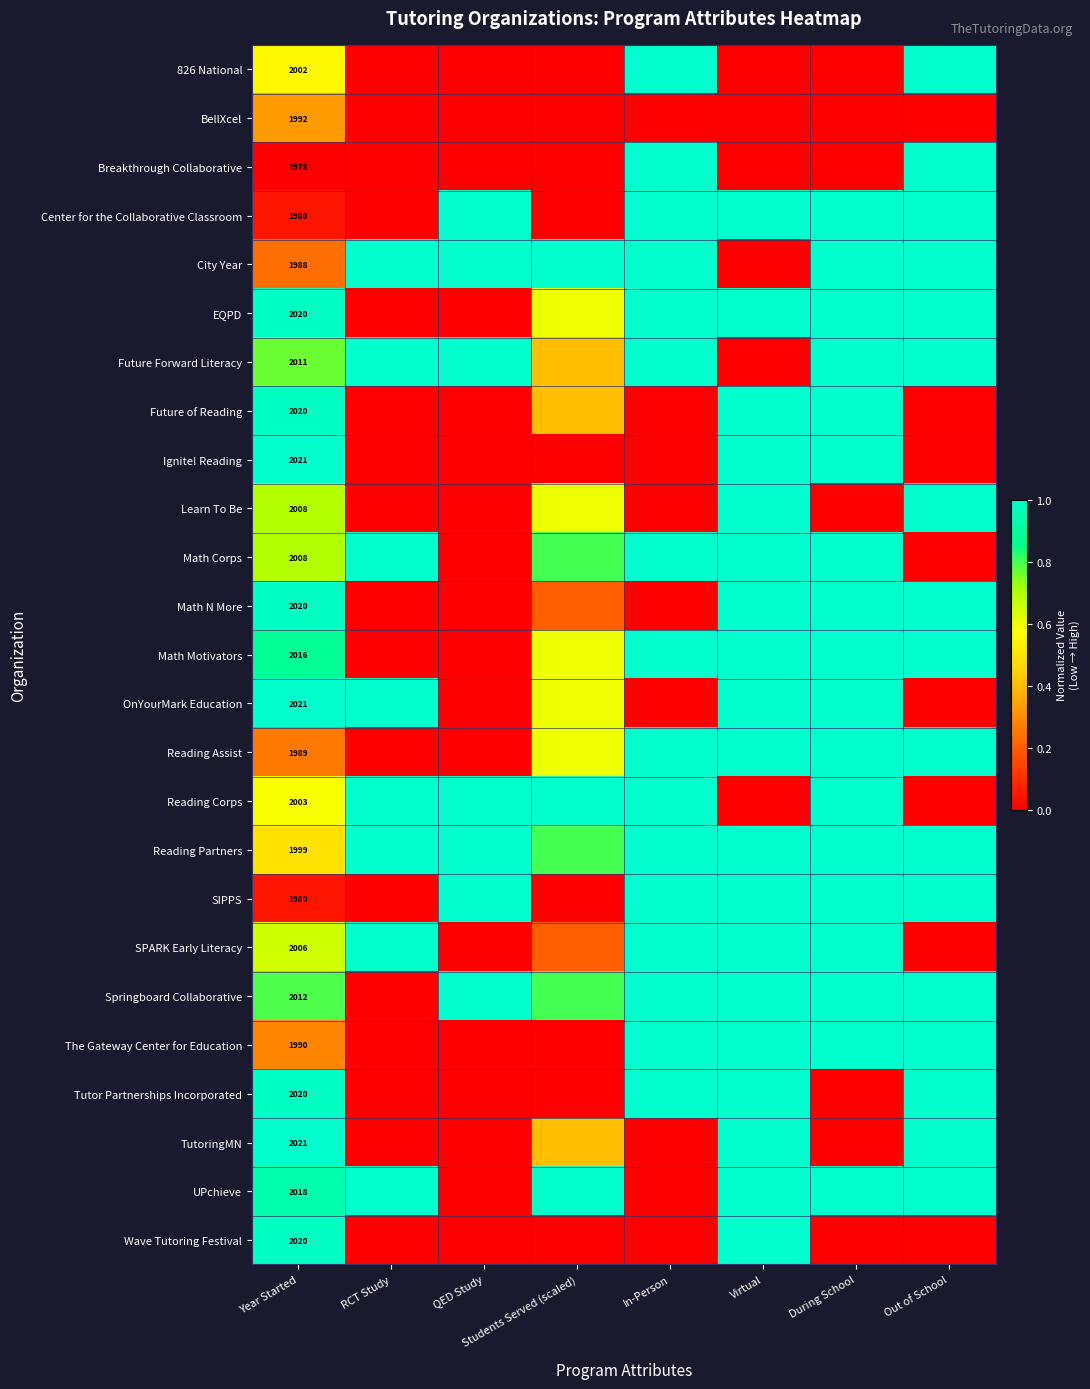

The OnYourMark Education series shows 0.6 at Students Served (scaled). True or false?

True